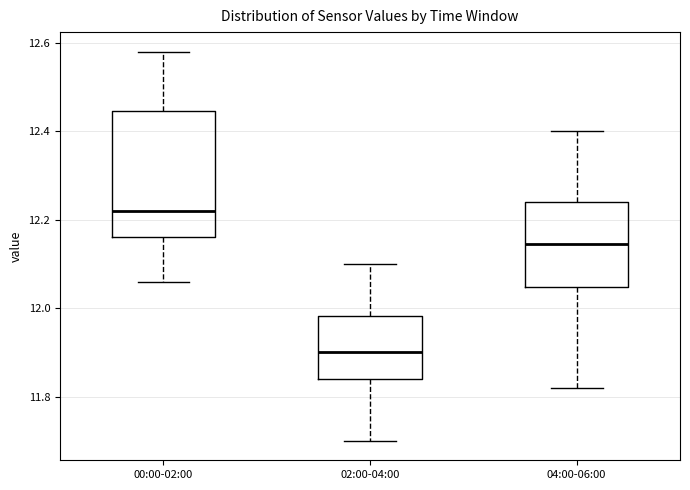

Where does the upper whisker of the box for 02:00-04:00 end on the y-axis? The values are not printed on the chart, so give them approximately, as read against the axis.

12.10